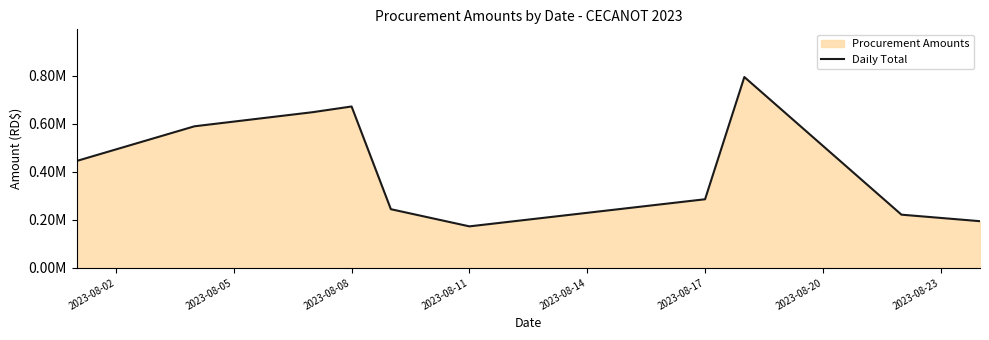

What is the greatest value displayed?

0.8